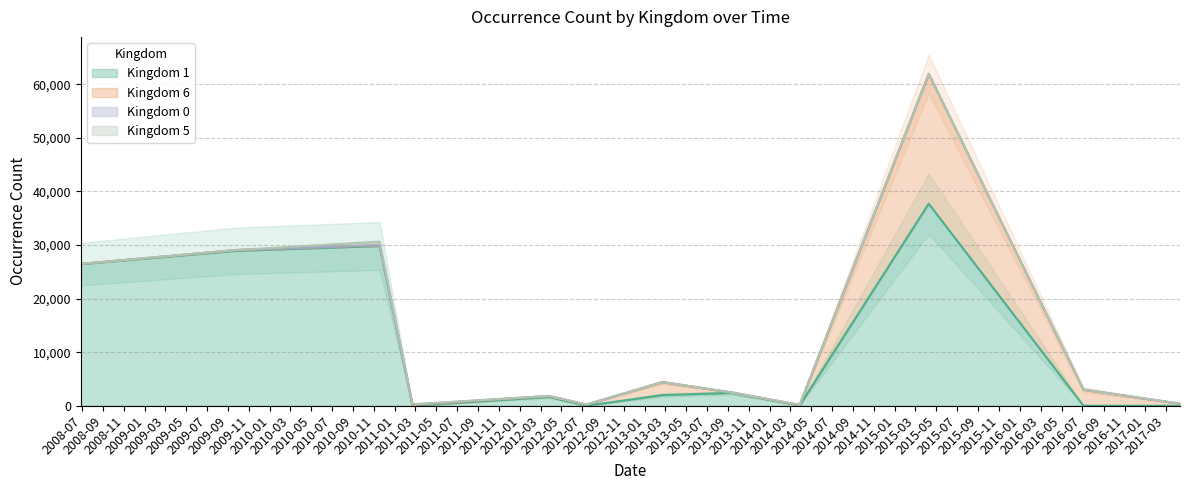

Does the chart display data point markers on the line(s)?

No